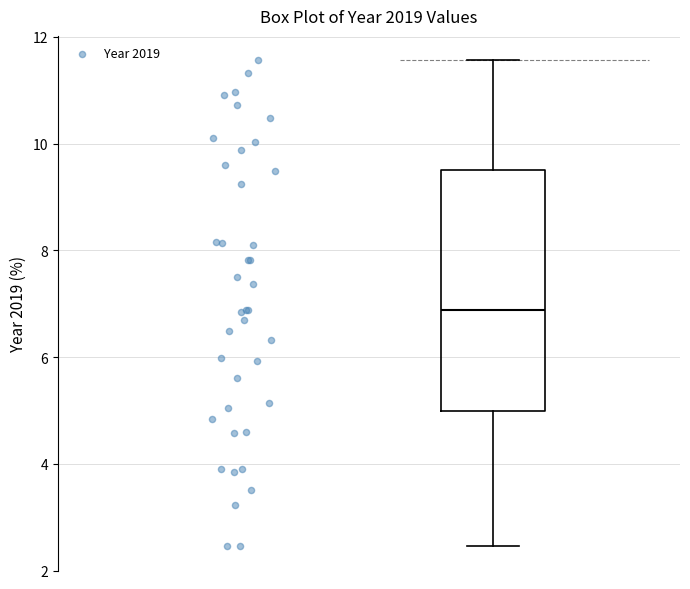

Read this box plot against the y-axis: the position of the median line, the range covered by the box, and the ends of both whiskers. The values are not printed on the chart, so give them approximately, as read against the axis.

median 6.8, box 5.0 to 9.6, whiskers 2.4 to 11.6